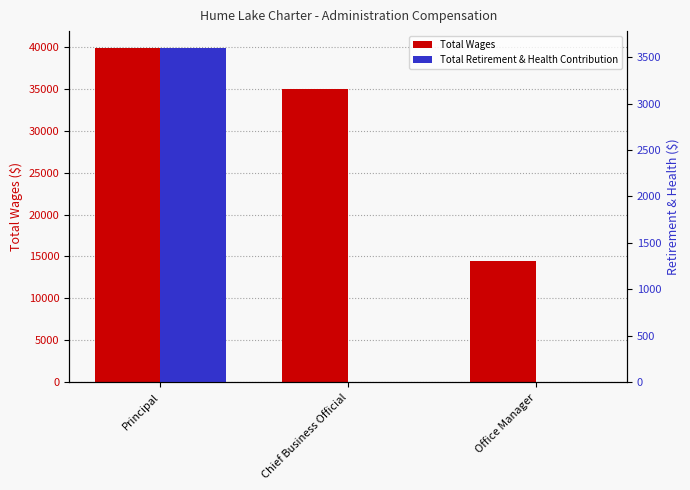

Is the value of Total Wages at Principal greater than the value of Total Retirement & Health Contribution at Office Manager?

Yes